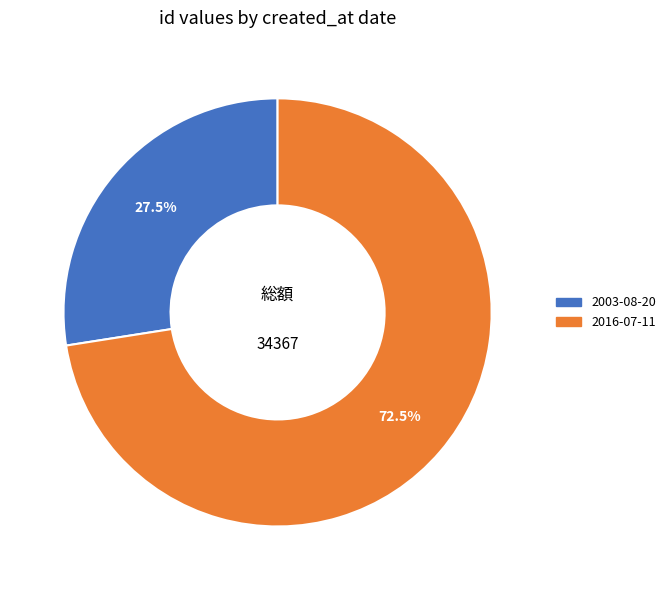

How many segments does this pie chart have?

2